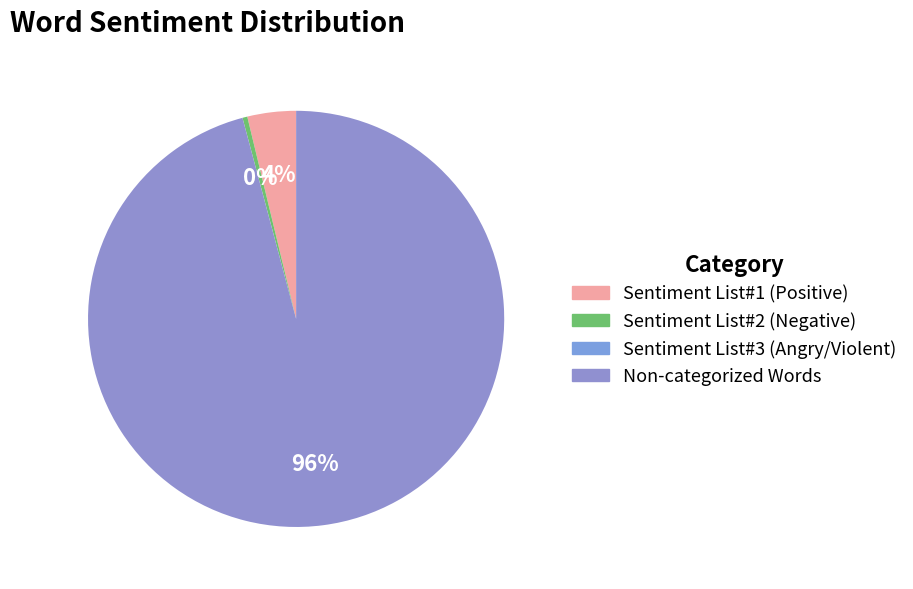

Does any single category account for the majority?

Yes